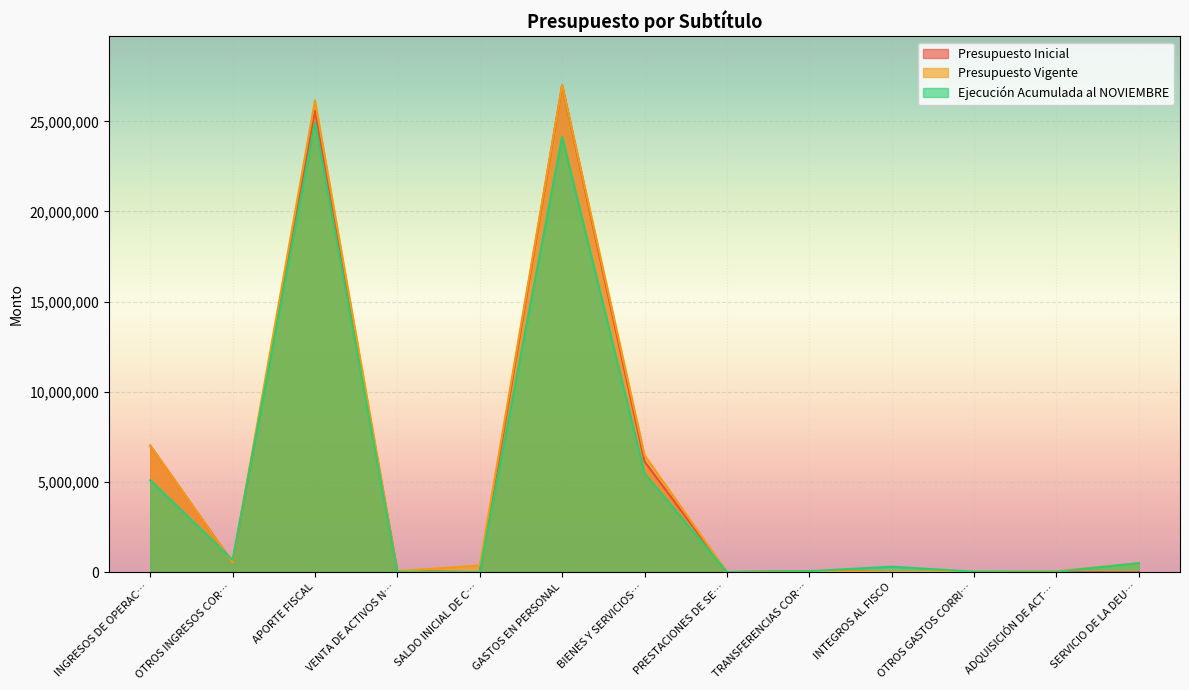

At which category does the chart reach its peak across all series?

GASTOS EN PERSONAL